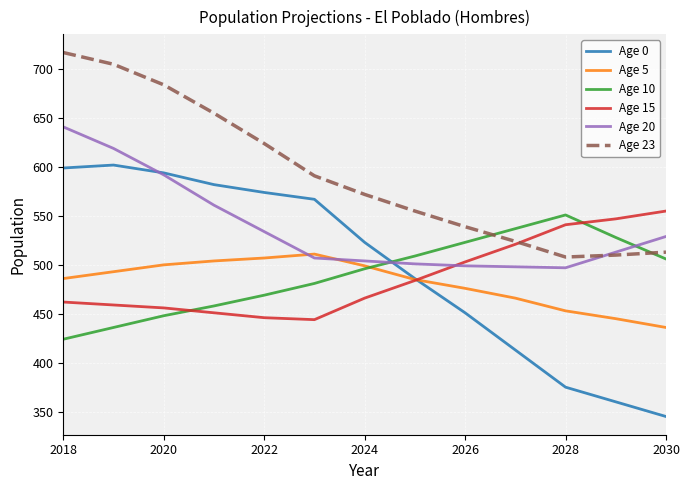

What is the maximum value shown in the chart?

717